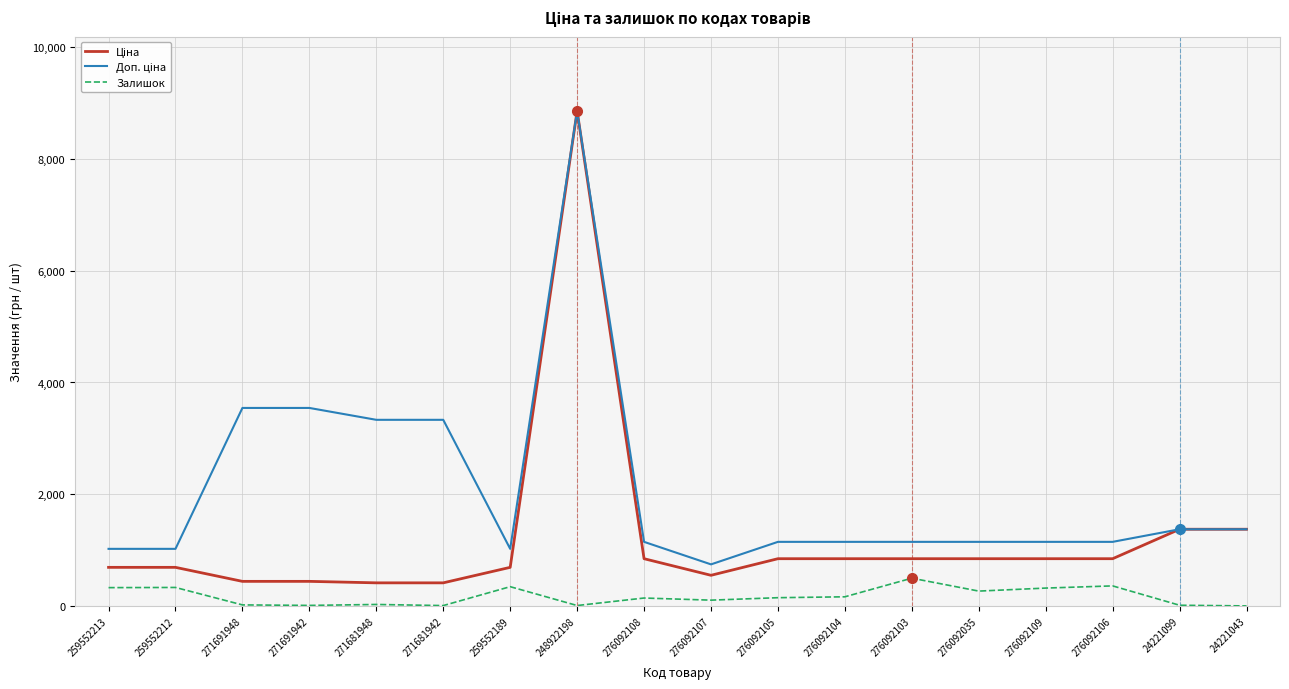

The Залишок series shows 30.0 at 271681948. True or false?

True